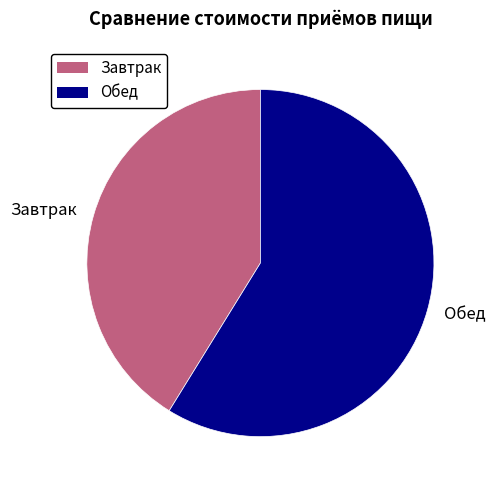

Is the sum of Обед and Завтрак greater than half?

Yes